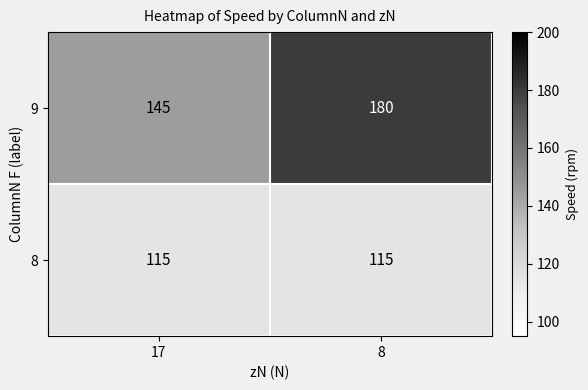

How many data points does each series have?

2